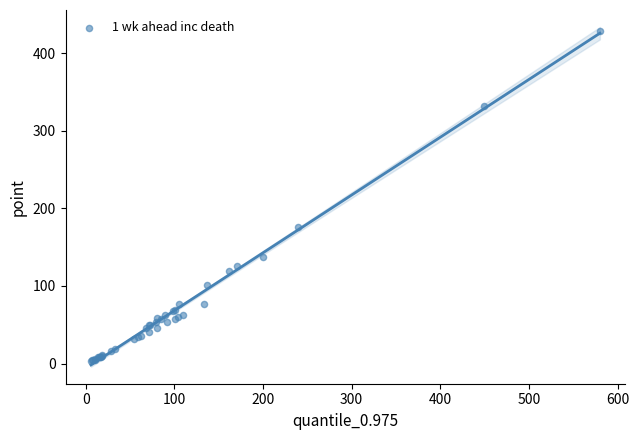

What Y value in the scatter plot is closest to 216?

176